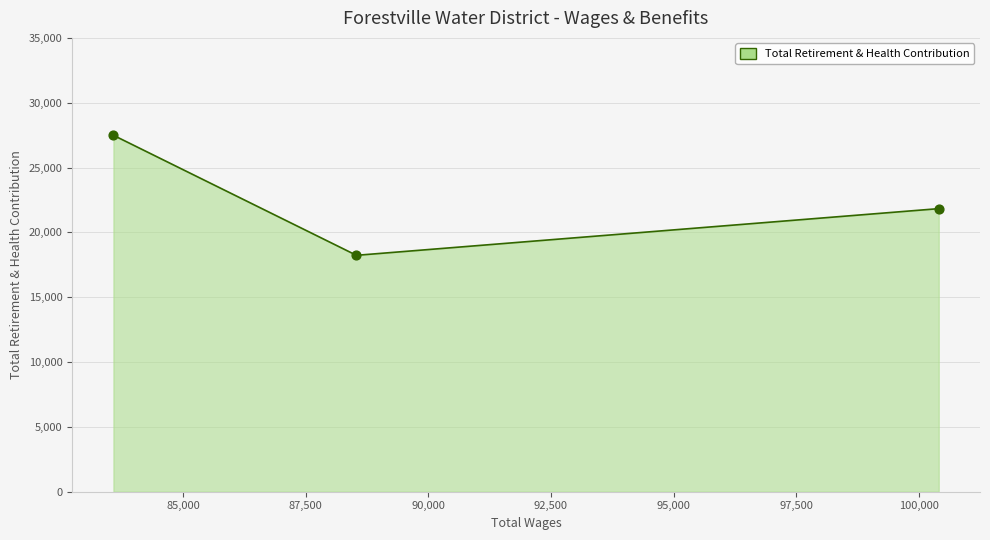

What is the greatest value displayed?

27489